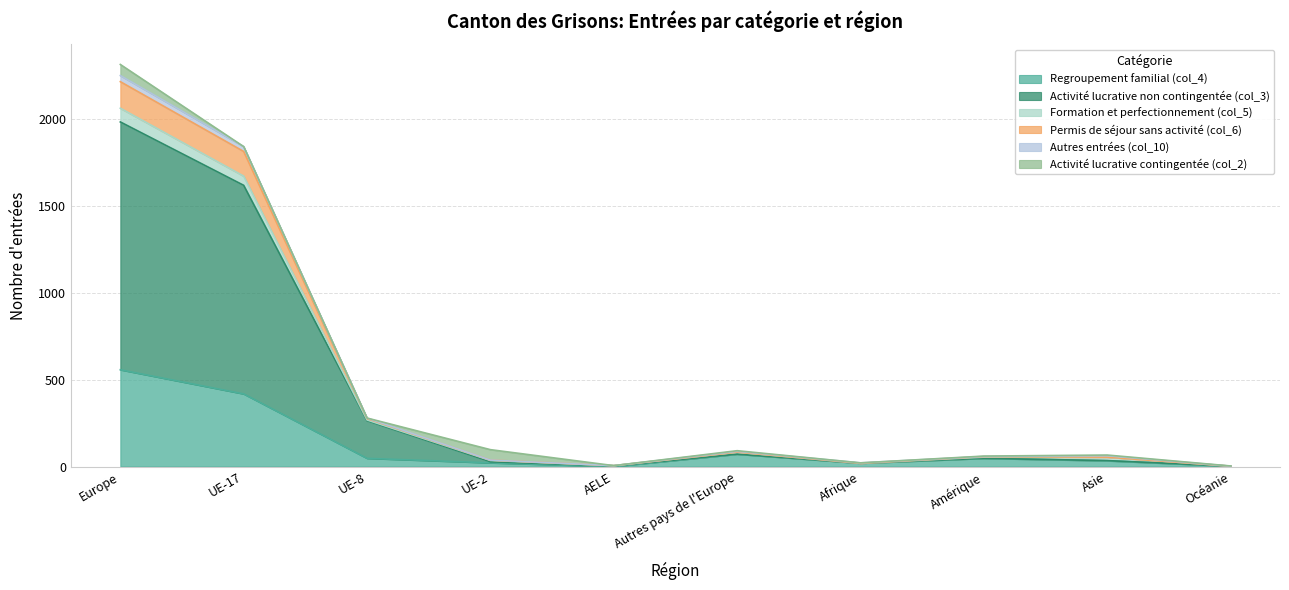

True or false: Permis de séjour sans activité (col_6) and Activité lucrative non contingentée (col_3) cross at least once.

False